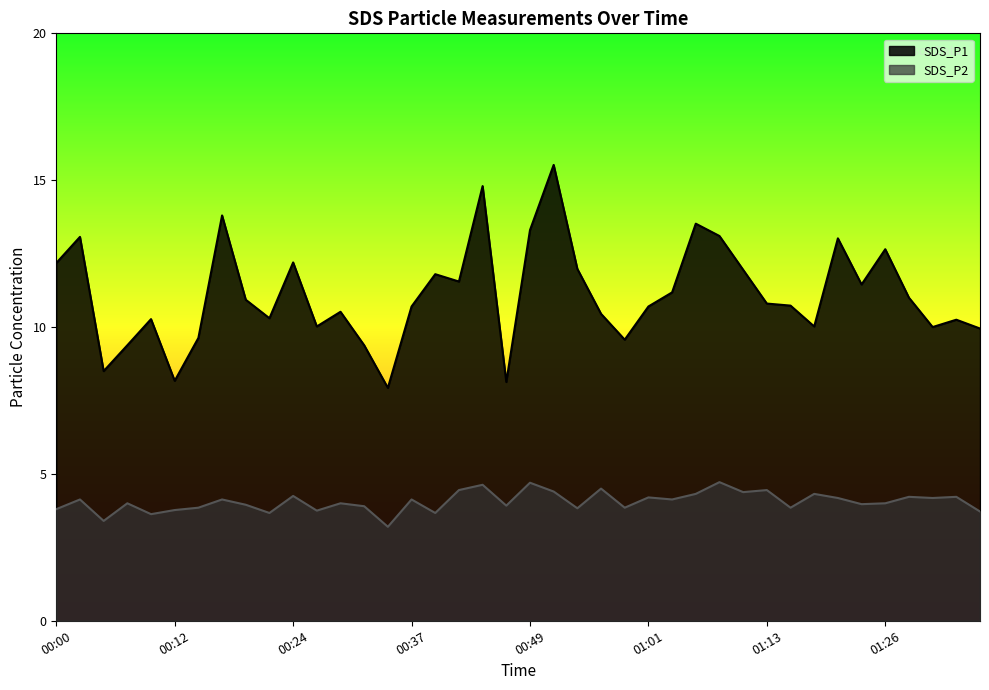

What is the spread (max minus min) of values at 01:21?

8.8